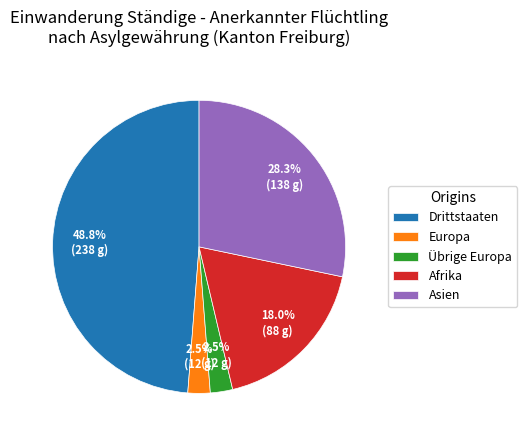

What is the total percentage of Asien and Drittstaaten?

77.0%